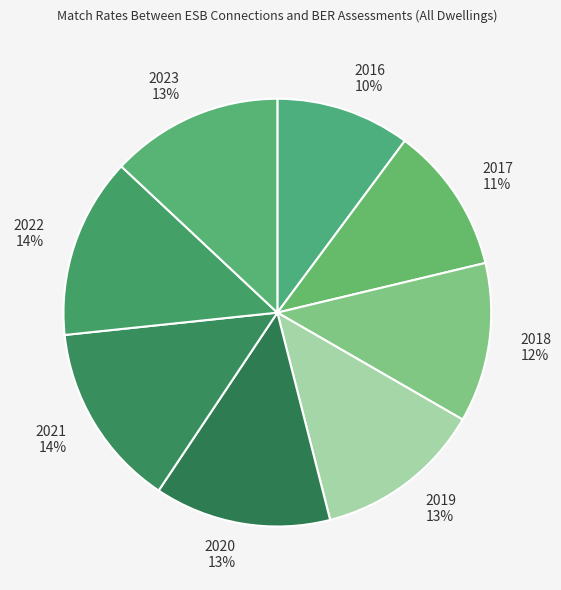

What percentage is the 2023 slice, to the nearest percent?

13%